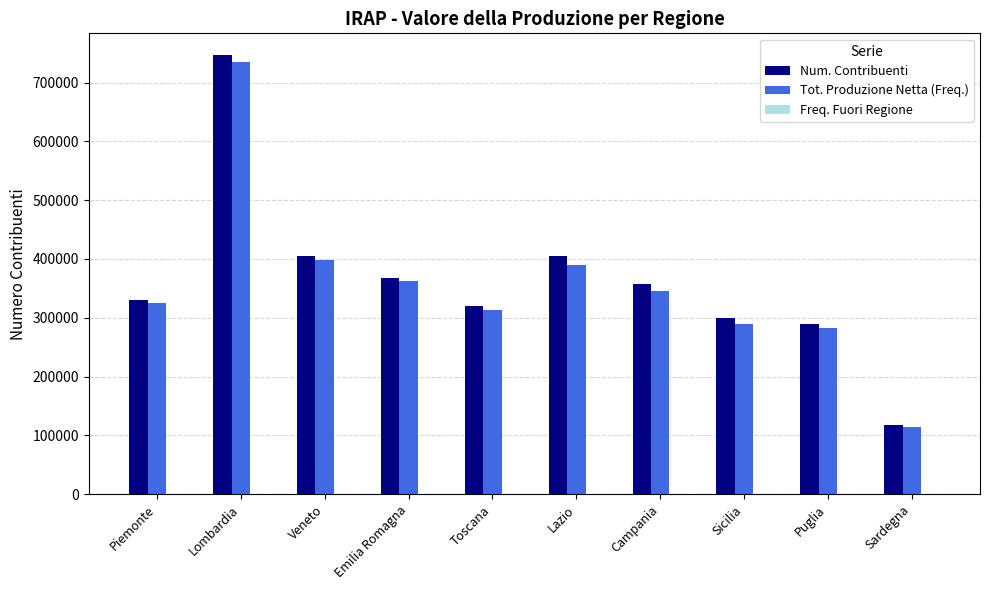

Which series has the largest total across all categories?

Num. Contribuenti